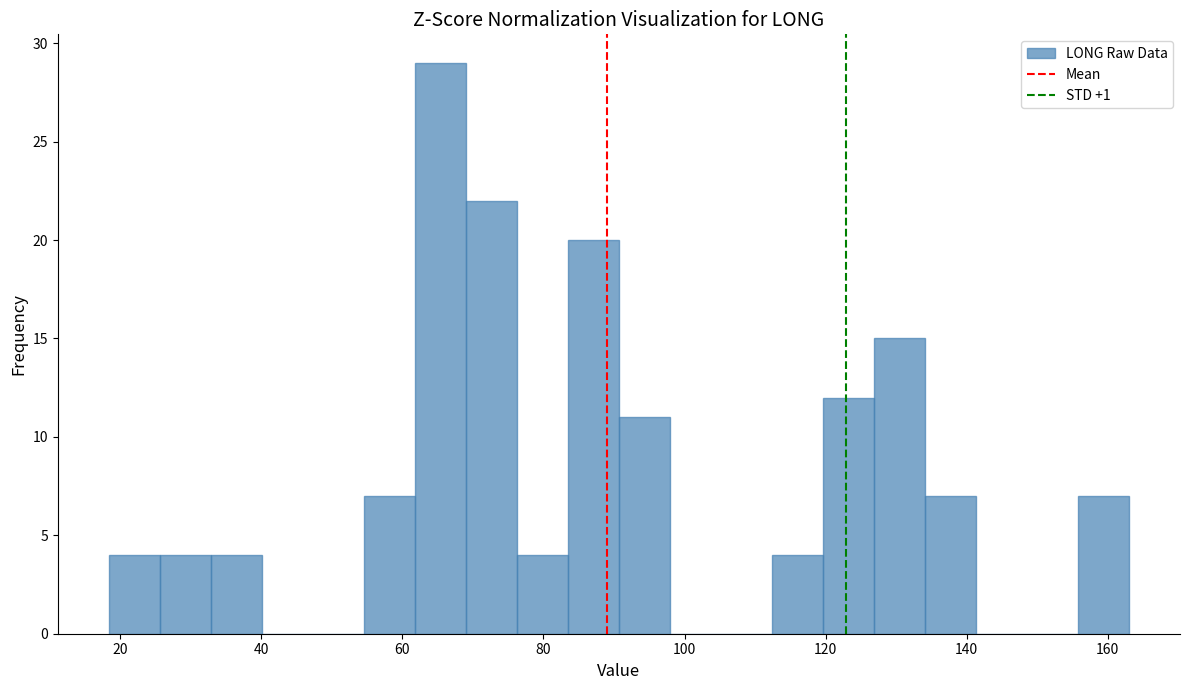

Around what value on the x-axis is the tallest bar? Give the approximate position of its centre, as read against the axis.

66